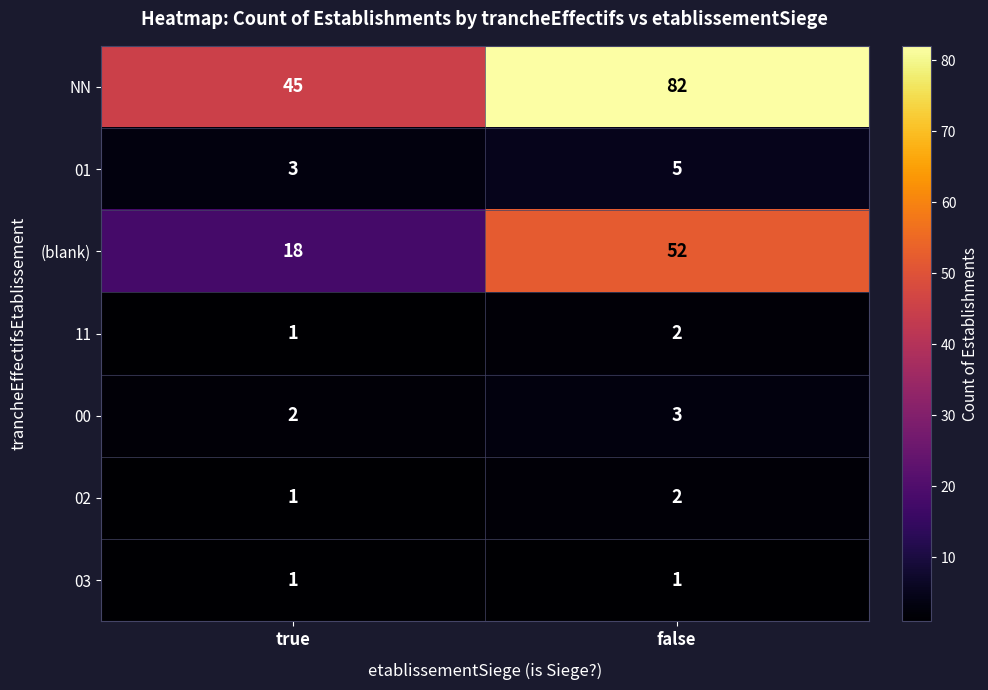

Count the 11 values in the range 1 to 2.

2